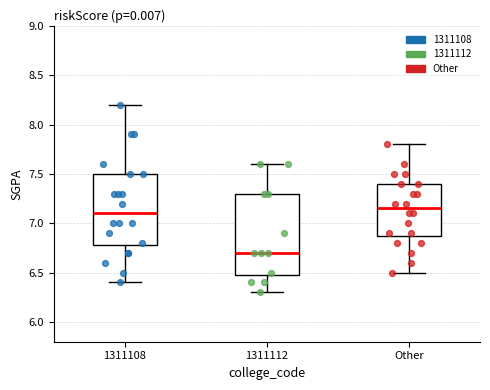

Reading left to right, transcribe this box plot: for each box, give where its median line is, the range the box spans, and where its two whiskers end, as read against the y-axis. The values are not printed on the chart, so give them approximately, as read against the axis.

1311108: median 7.10, box 6.80 to 7.50, whiskers 6.40 to 8.20
1311112: median 6.70, box 6.50 to 7.30, whiskers 6.30 to 7.60
Other: median 7.15, box 6.90 to 7.40, whiskers 6.50 to 7.80